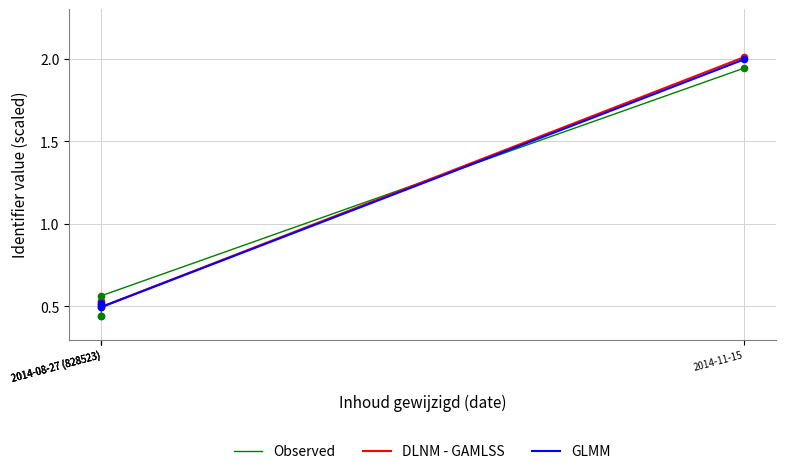

Which series contains the lowest Y value?

Observed